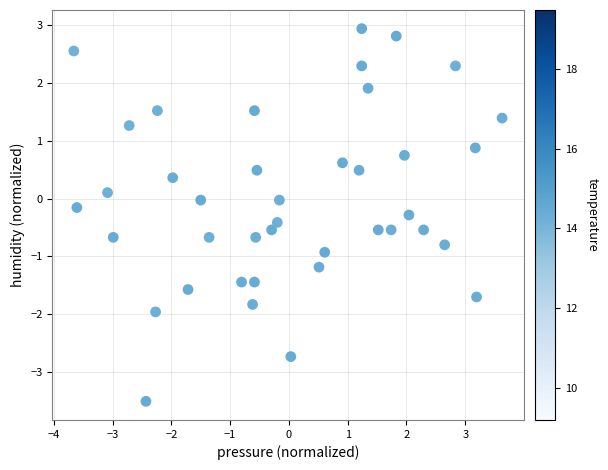

What is the range of Y values (max minus min)?

6.4